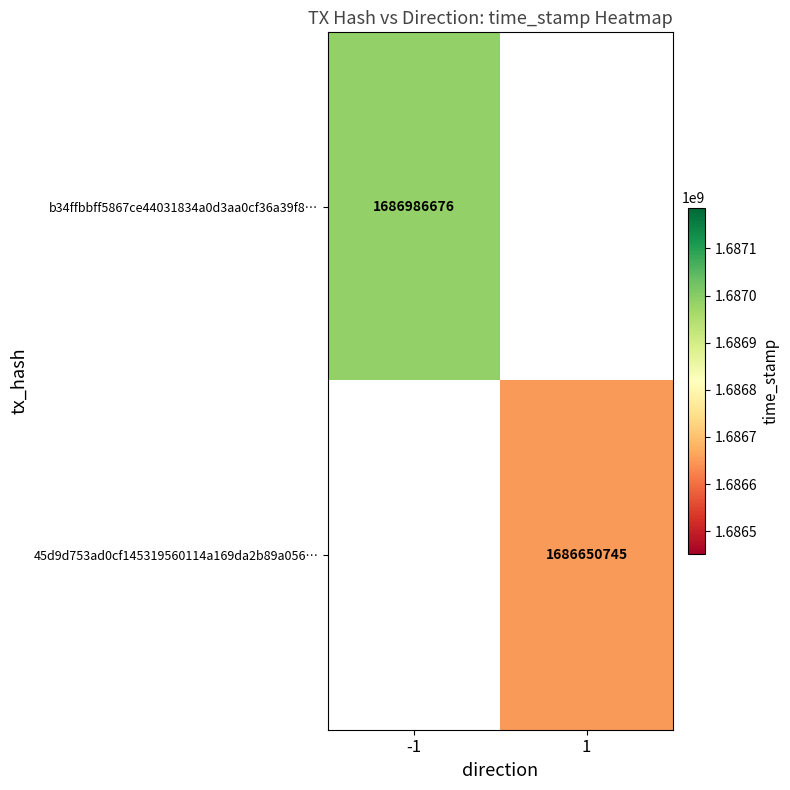

Is it true that 45d9d753ad0cf145319560114a169da2b89a056… equals 1133269287.4 at 1?

False